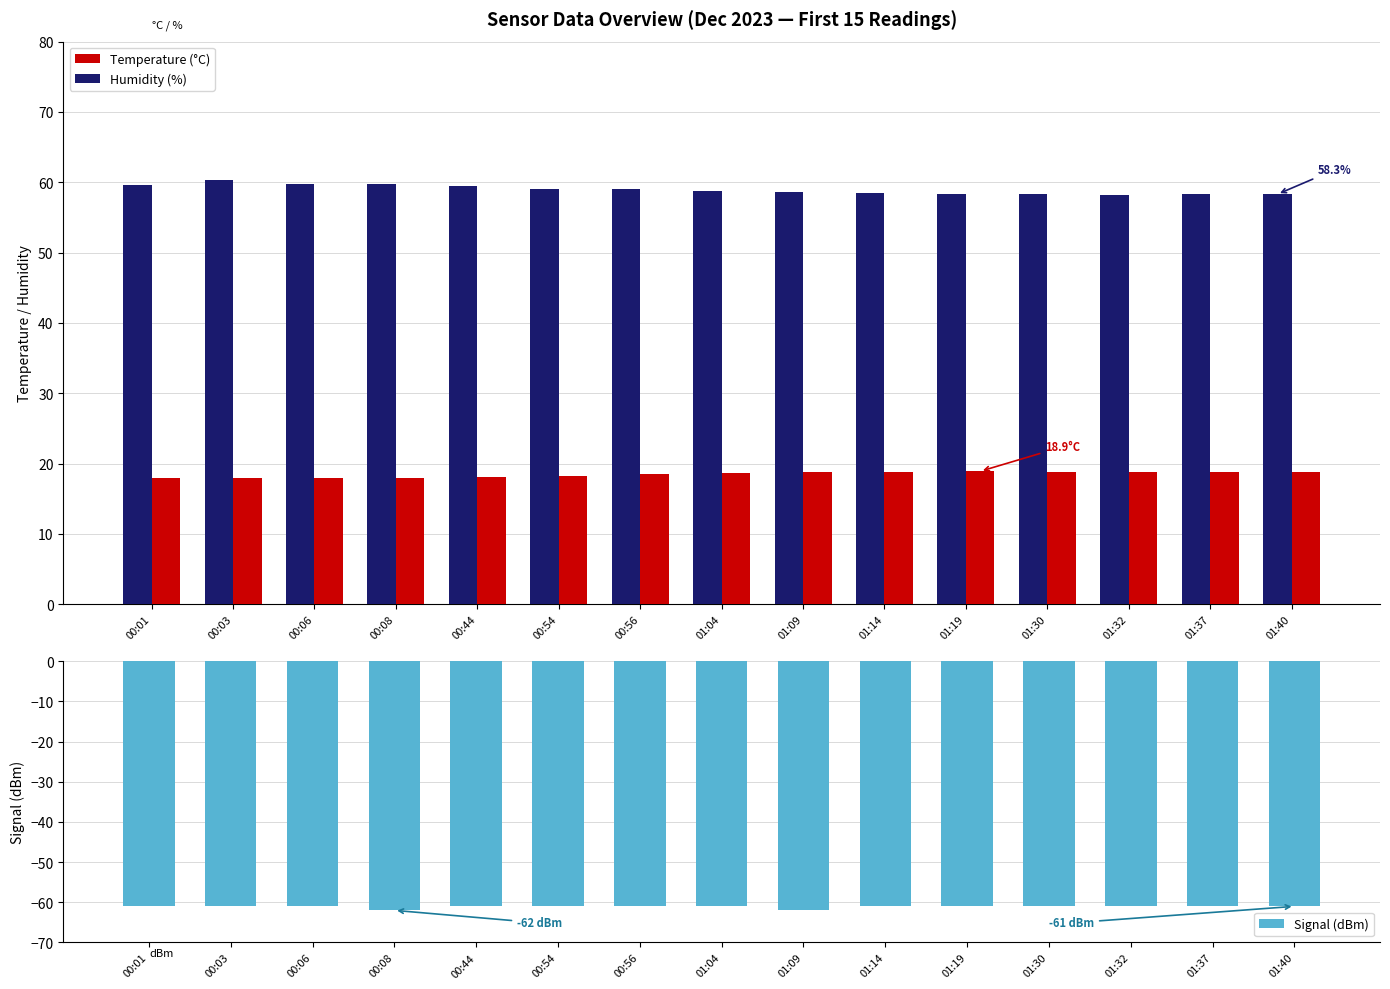

What is the difference between the maximum and minimum values in the Temperature (°C) series?

1.0